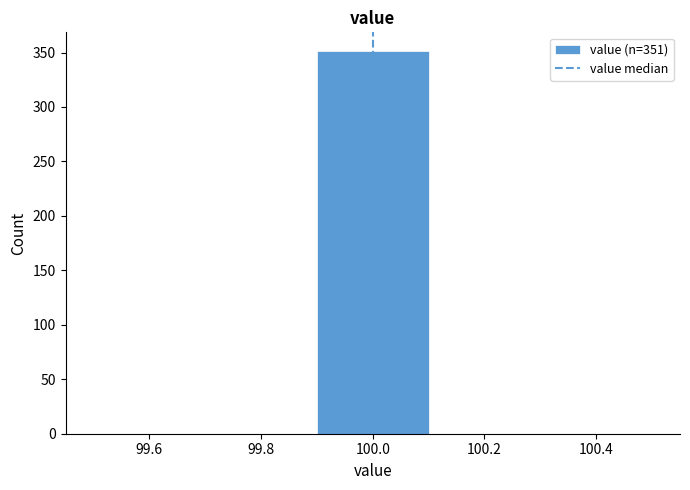

Over which range of the x-axis is the bar tallest?

99.9 to 100.1